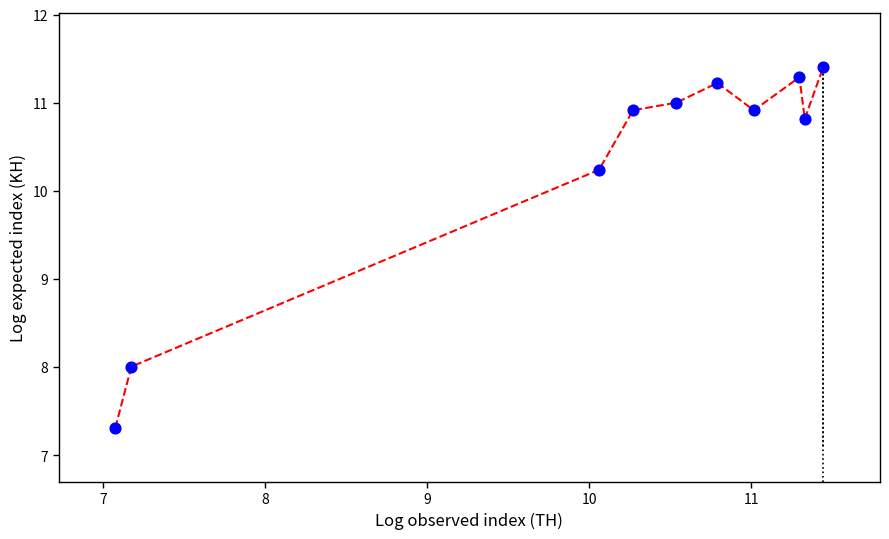

What is the average Y value?

10.3